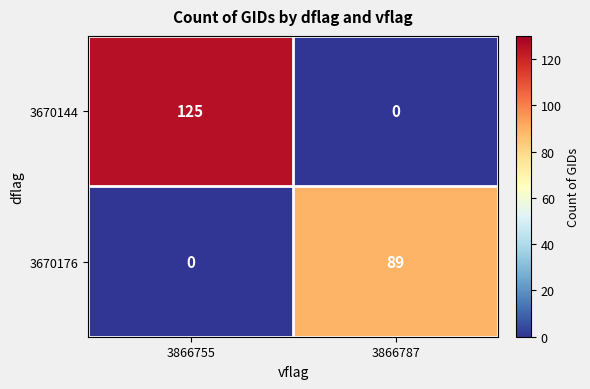

Which series changed the most between 3866755 and 3866787?

3670144